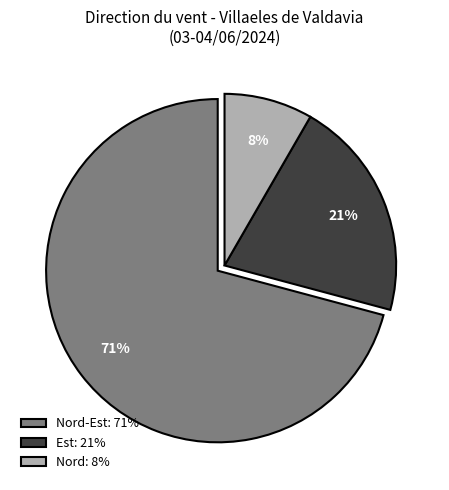

How many segments does this pie chart have?

3